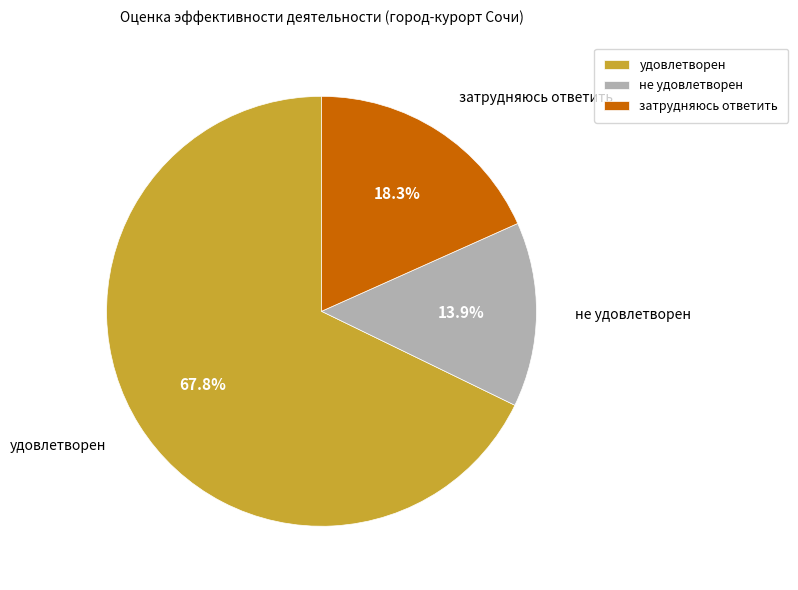

The затрудняюсь ответить slice represents 28% of the pie. True or false?

False